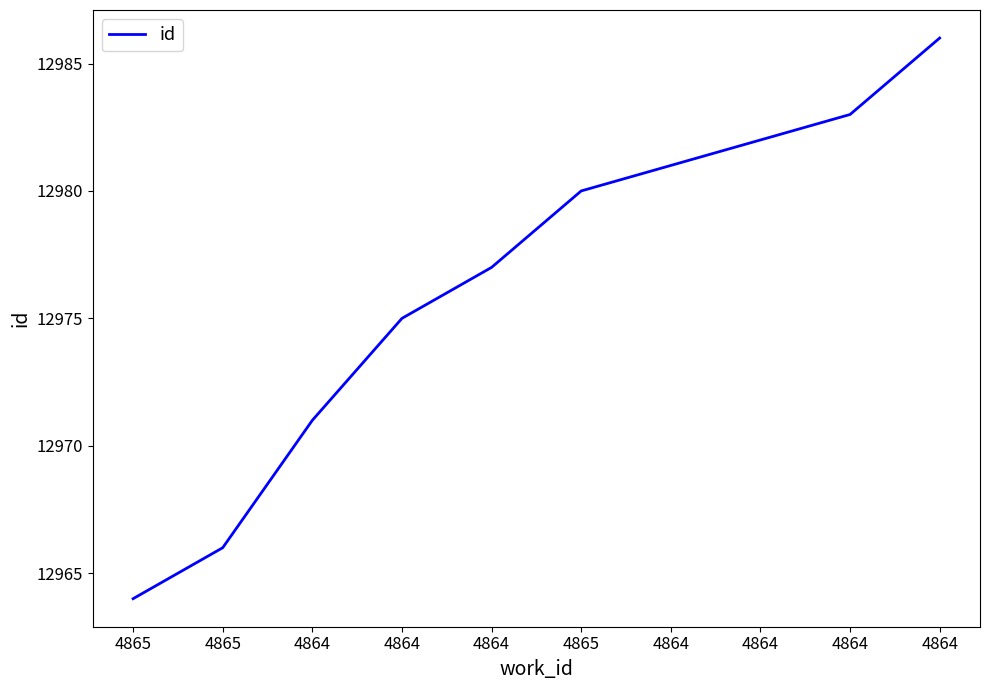

What is the ratio of the value at 4865 to the value at 4864?

1.0